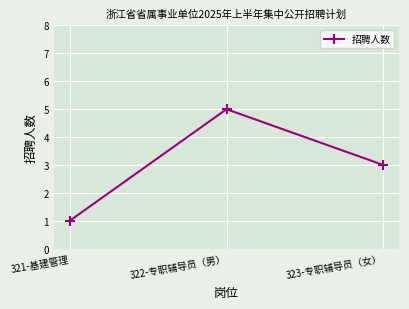

Reading right to left, extract all data points from this chart.

323-专职辅导员（女）=3	322-专职辅导员（男）=5	321-基建管理=1